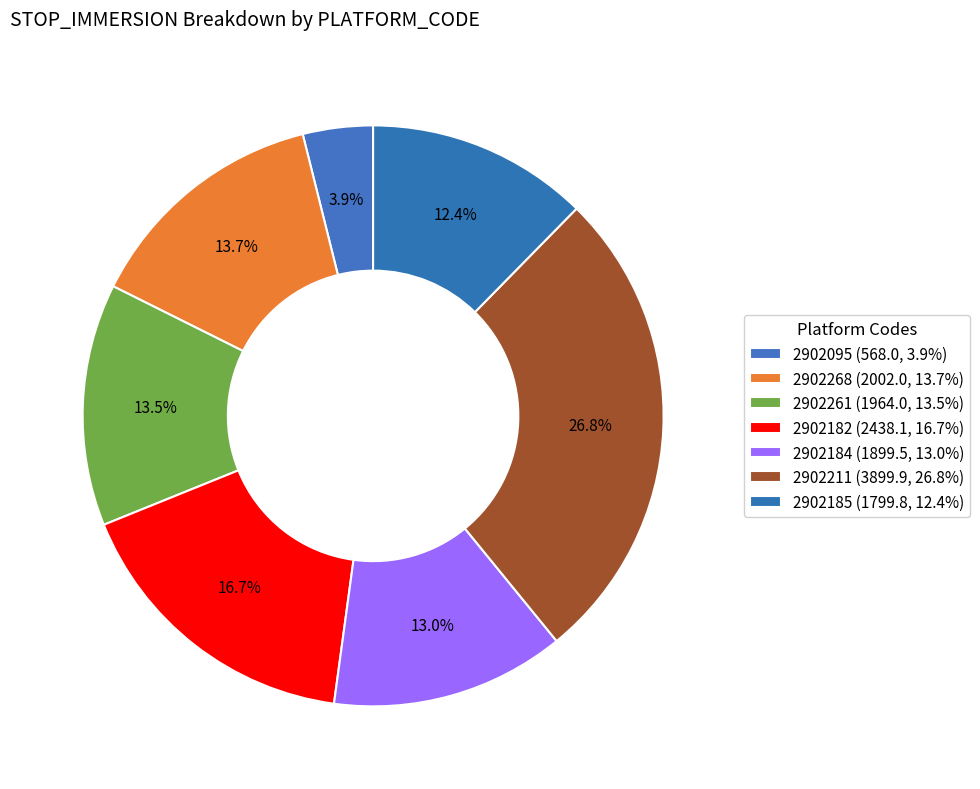

How many slices are in this pie chart?

7